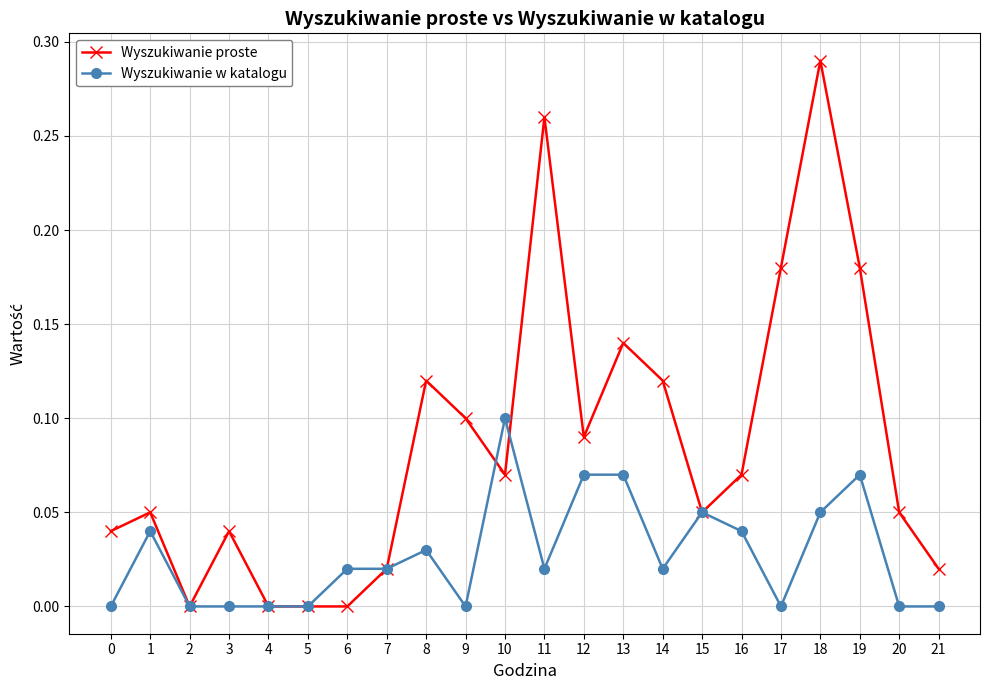

True or false: Wyszukiwanie w katalogu has more than 0 points higher than both neighbors.

True